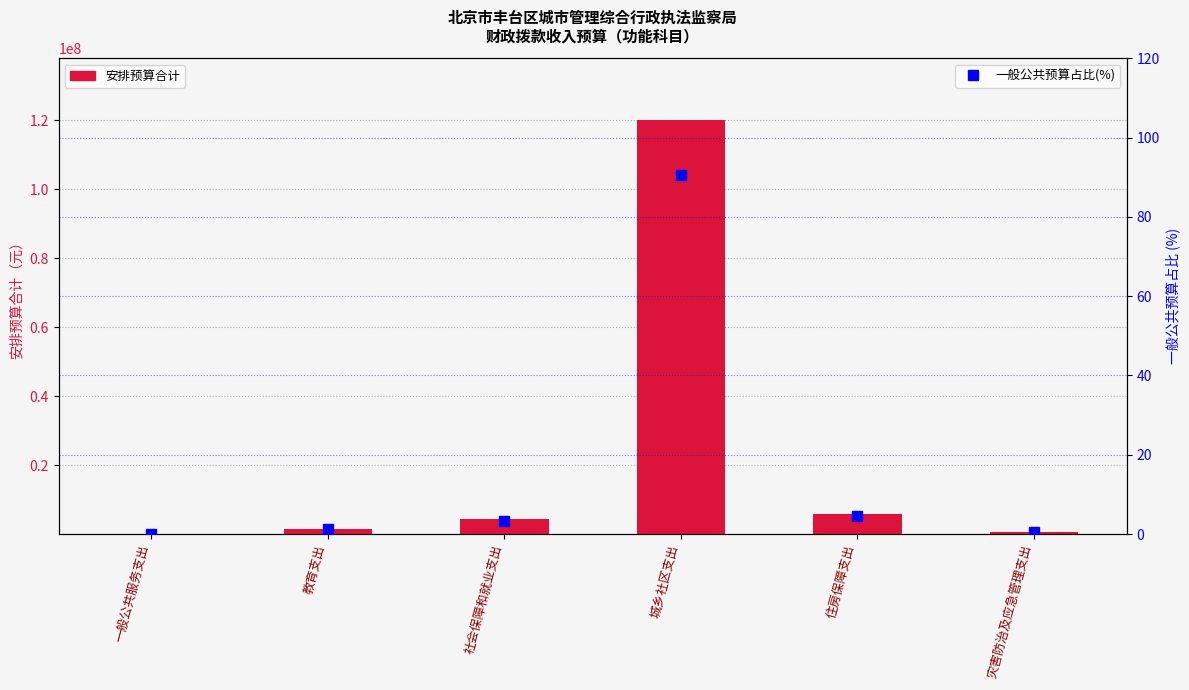

True or false: 一般公共预算占比(%) has a value of 3.3 at 社会保障和就业支出.

True